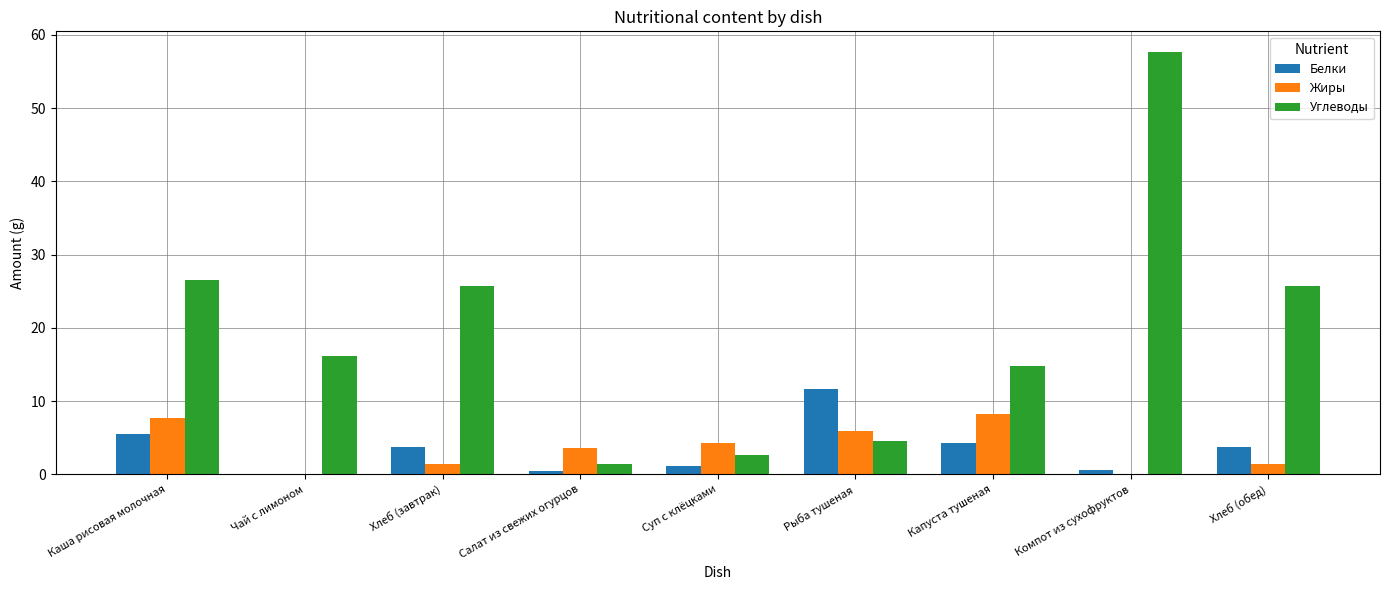

How many data points in Жиры are above 3?

5